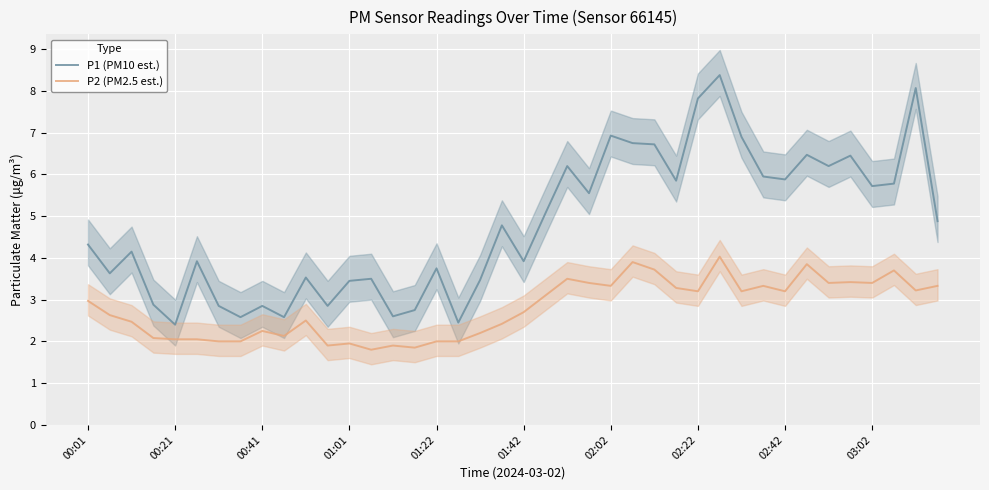

Reading left to right, transcribe all the data shown in this chart.

P1 (PM10 est.): 4.3	3.6	4.2	2.9	2.4	3.9	2.9	2.6	2.9	2.6	3.5	2.9	3.5	3.5	2.6	2.8	3.8	2.5	3.5	4.8	3.9	5.1	6.2	5.5	6.9	6.8	6.7	5.8	7.8	8.4	6.9	6.0	5.9	6.5	6.2	6.5	5.7	5.8	8.1	4.9
P2 (PM2.5 est.): 3.0	2.6	2.5	2.1	2.0	2.0	2.0	2.0	2.2	2.1	2.5	1.9	1.9	1.8	1.9	1.9	2.0	2.0	2.2	2.4	2.7	3.1	3.5	3.4	3.3	3.9	3.7	3.3	3.2	4.0	3.2	3.3	3.2	3.9	3.4	3.4	3.4	3.7	3.2	3.3